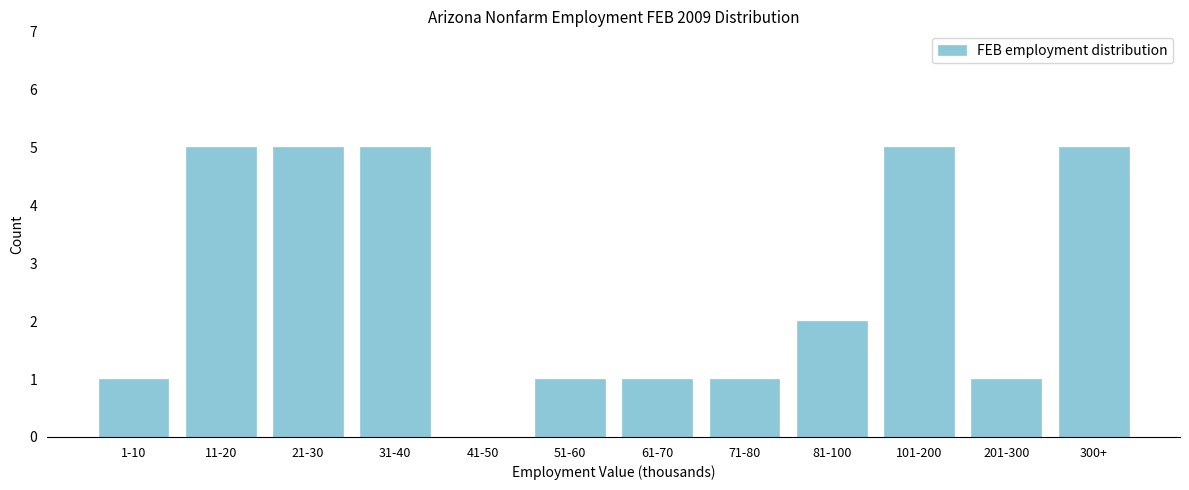

Reading left to right, list all the values displayed in this chart.

1-10=1	11-20=5	21-30=5	31-40=5	41-50=0	51-60=1	61-70=1	71-80=1	81-100=2	101-200=5	201-300=1	300+=5